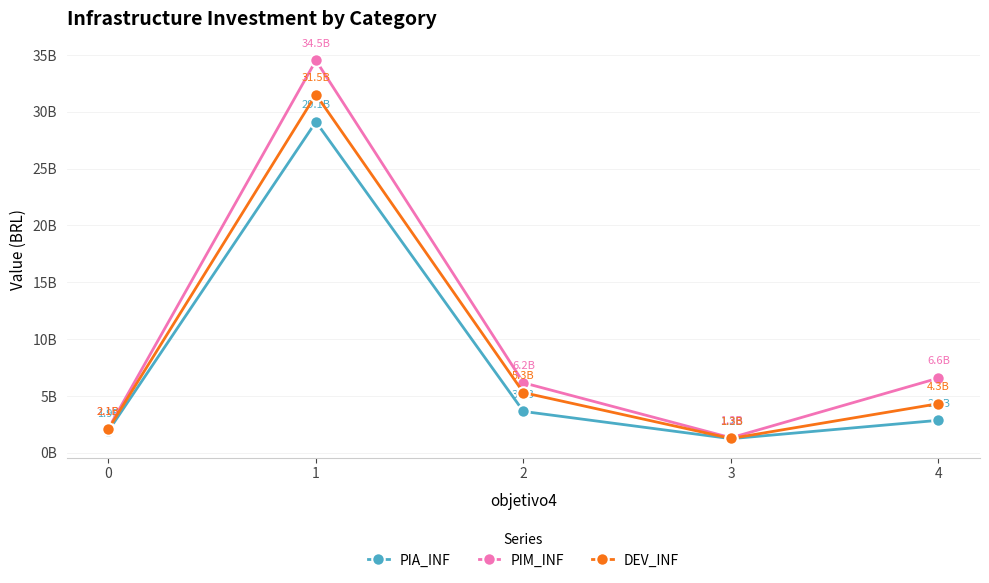

What is the average value of the PIM_INF series?

10139777790.2